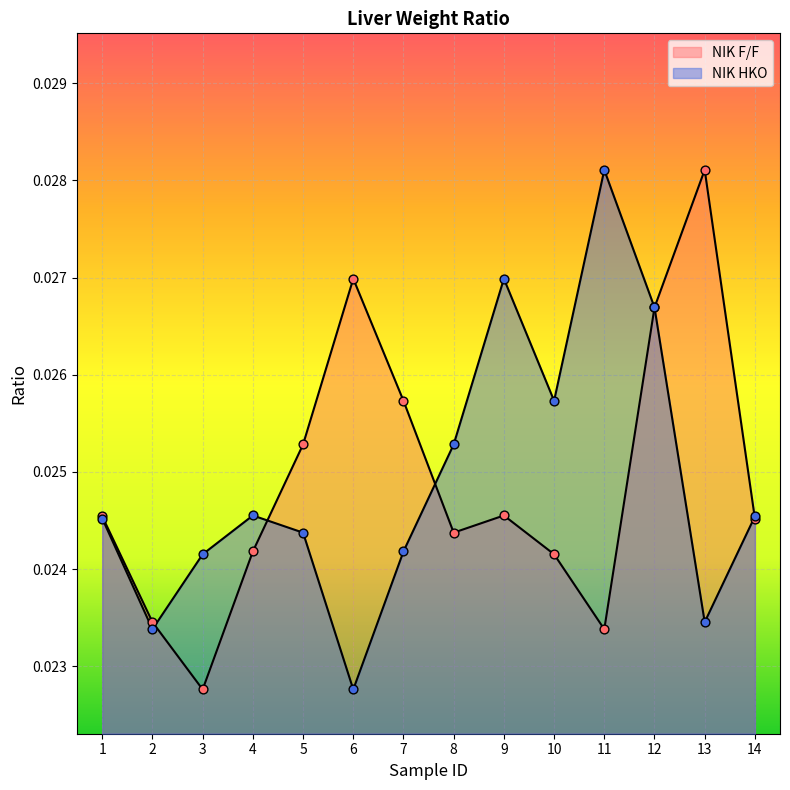

At which category is the sum across all series the highest?

12